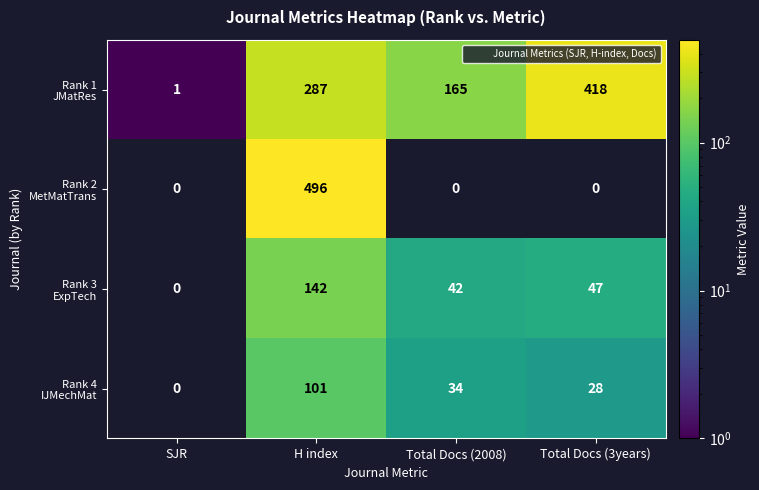

At how many categories does at least one series exceed 495?

1